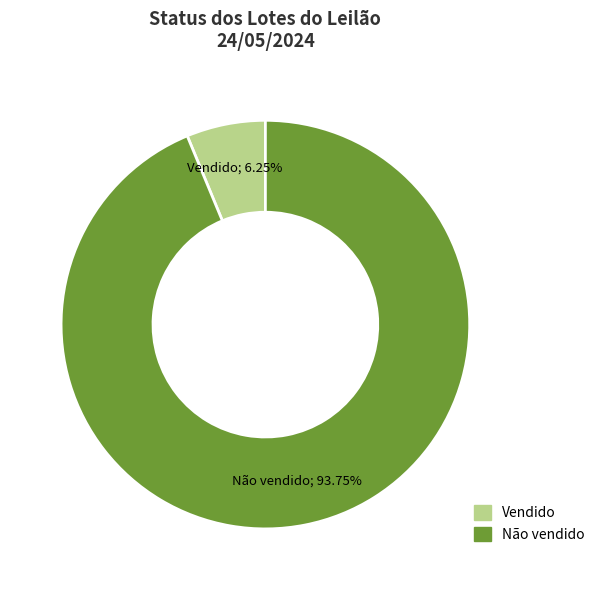

Is it true that Não vendido is 94% of the pie?

True